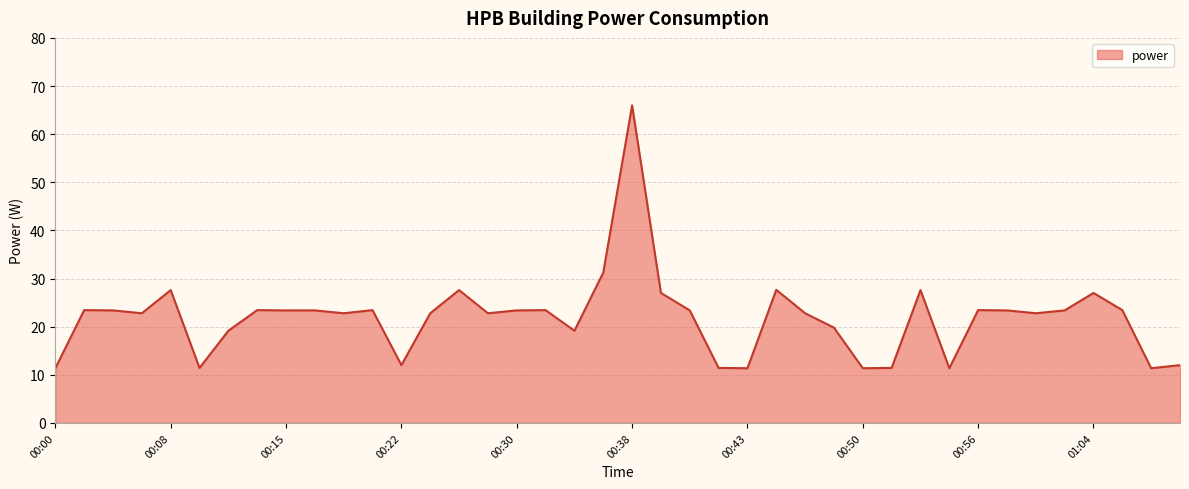

What is the minimum value shown in the chart?

11.4